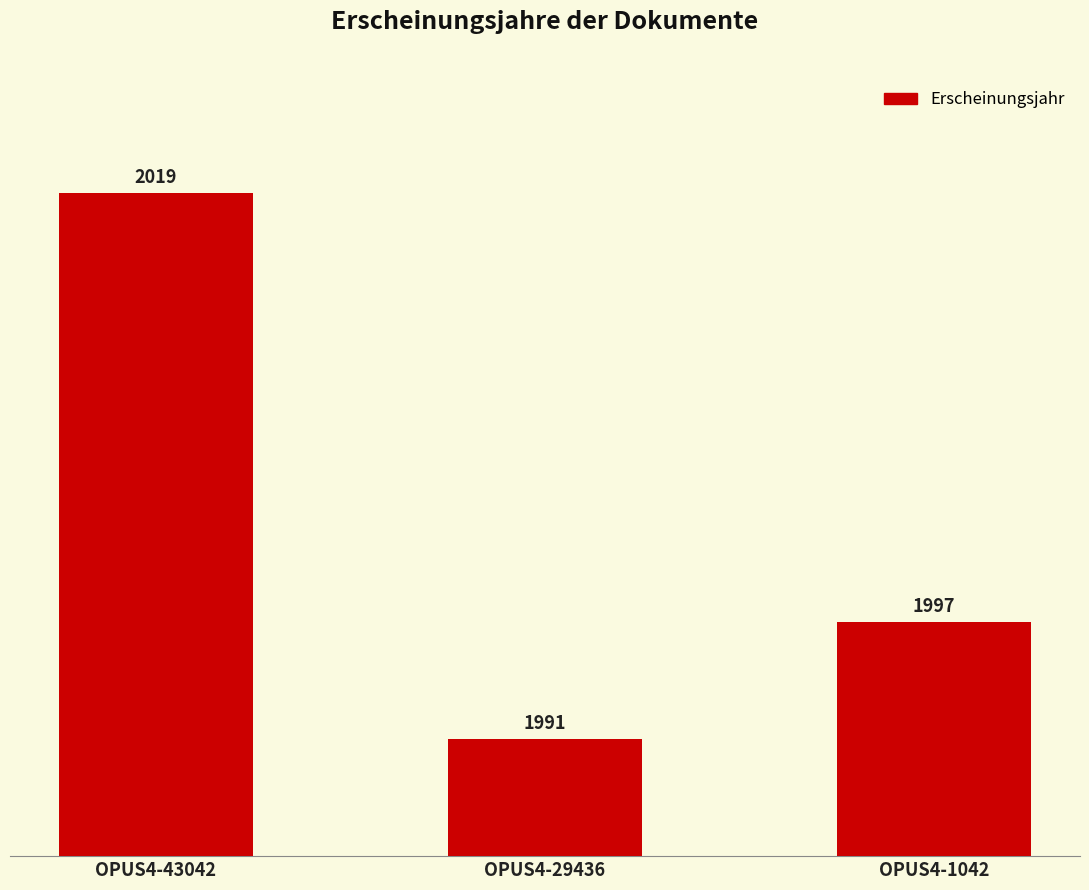

At which label does the data first exceed 1997?

OPUS4-43042